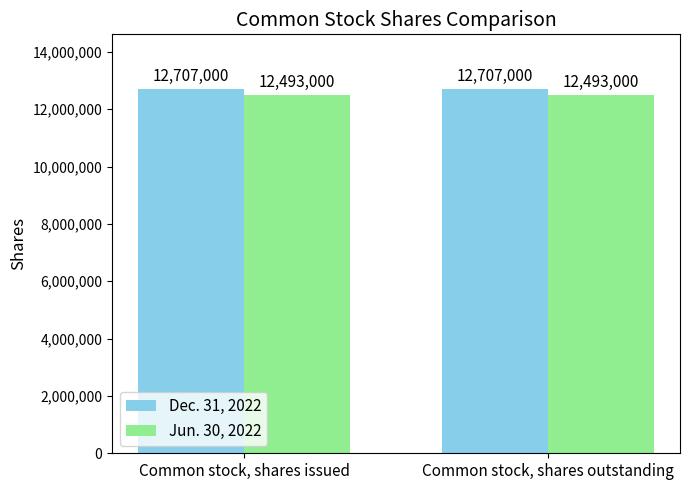

Reading left to right, what are all the values shown in this chart?

Dec. 31, 2022: 12707000	12707000
Jun. 30, 2022: 12493000	12493000